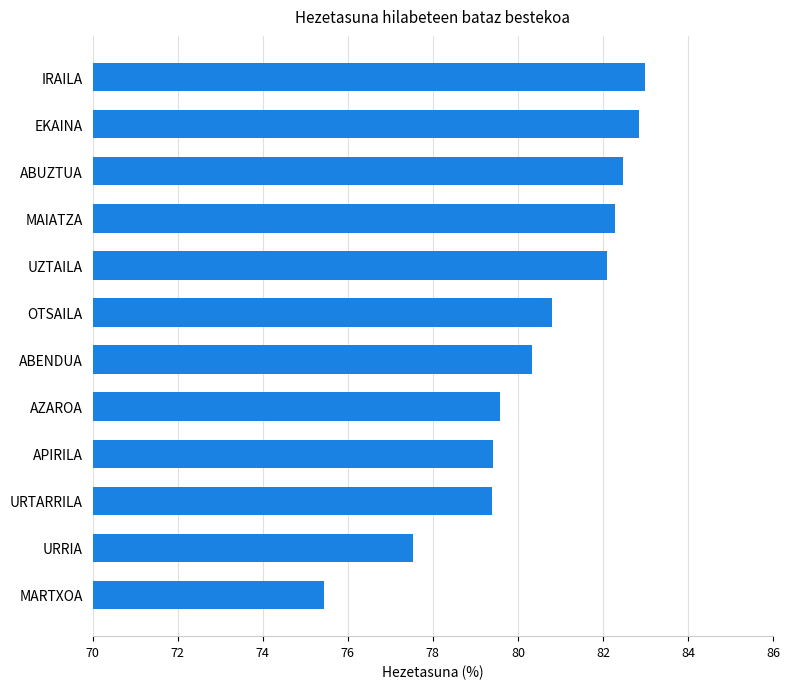

Is it true that the value at MARTXOA is 75.4?

True